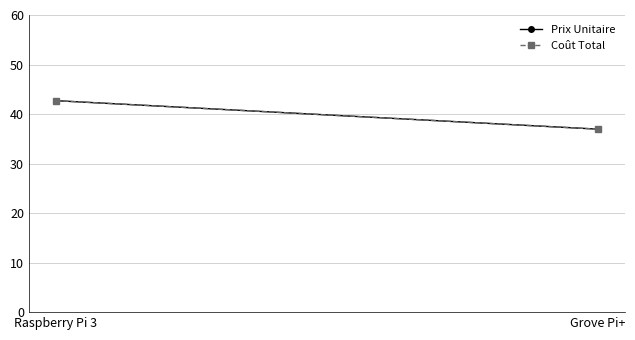

What is the sum of the Coût Total values at Raspberry Pi 3 and Grove Pi+?

79.7